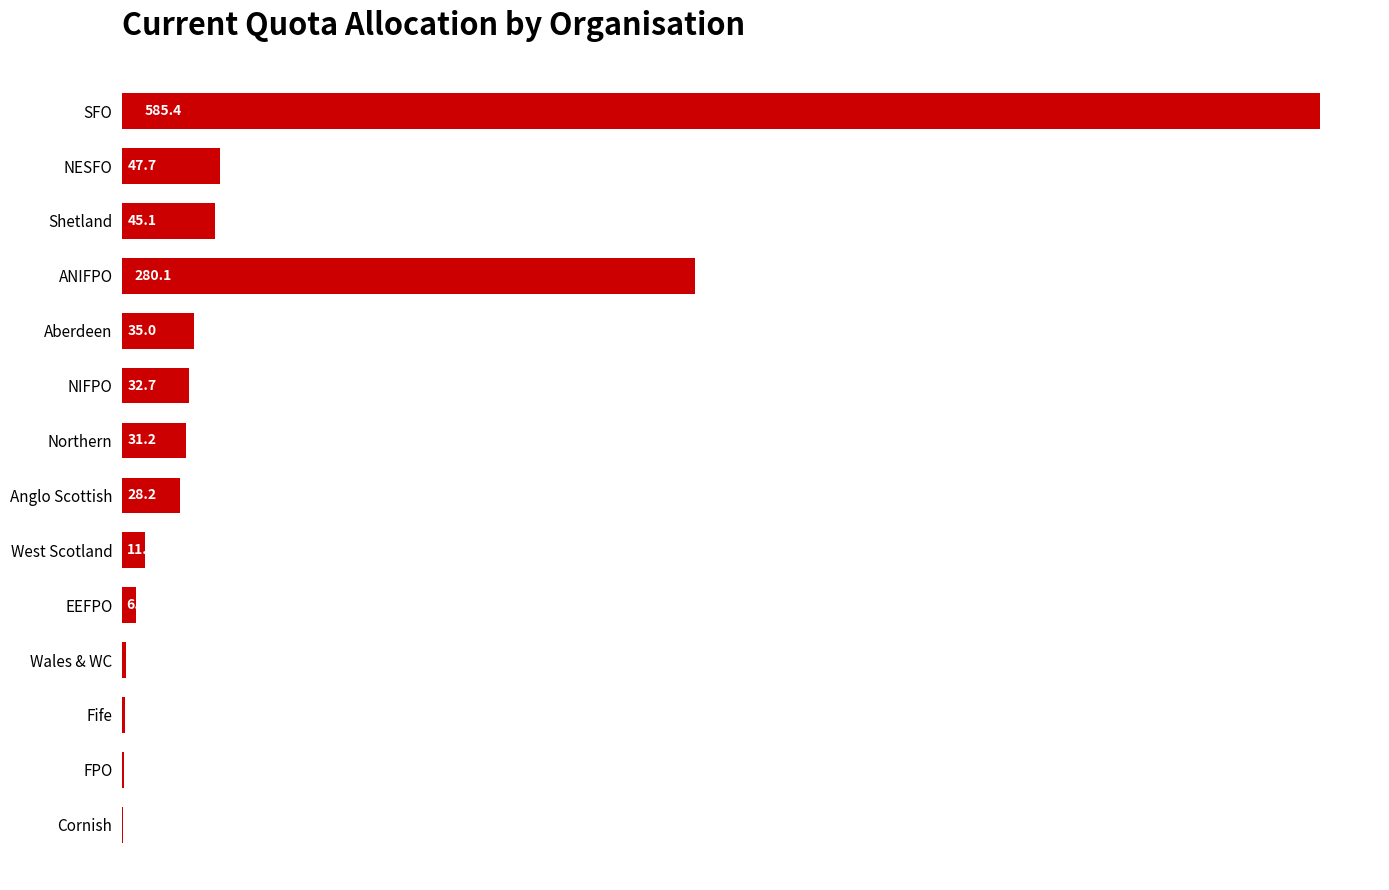

The value at ANIFPO is 464.8. True or false?

False